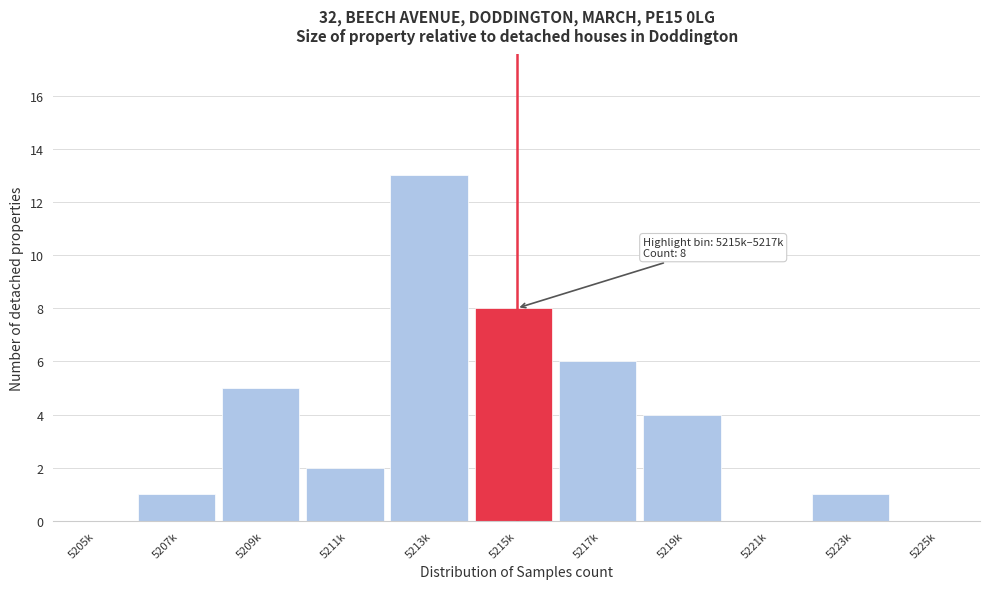

Reading left to right, list all the values displayed in this chart.

5205k=0	5207k=1	5209k=5	5211k=2	5213k=13	5215k=8	5217k=6	5219k=4	5221k=0	5223k=1	5225k=0